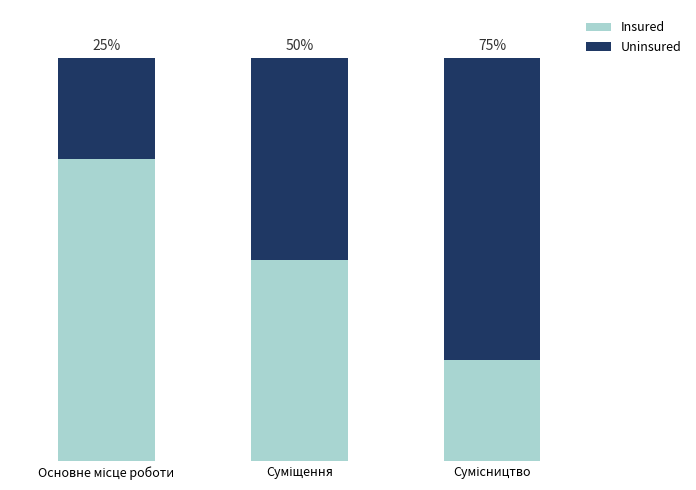

Does the chart contain stacked bars?

Yes